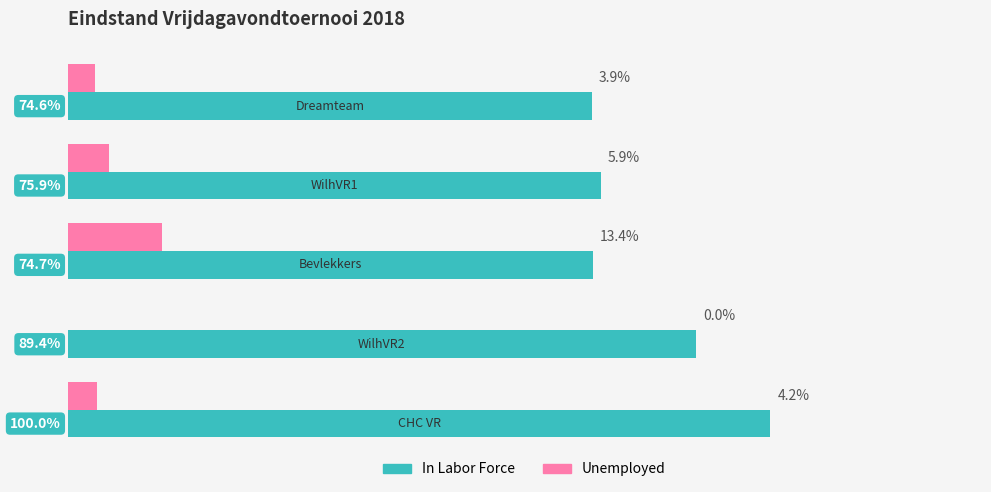

At how many categories does at least one series exceed 66?

5